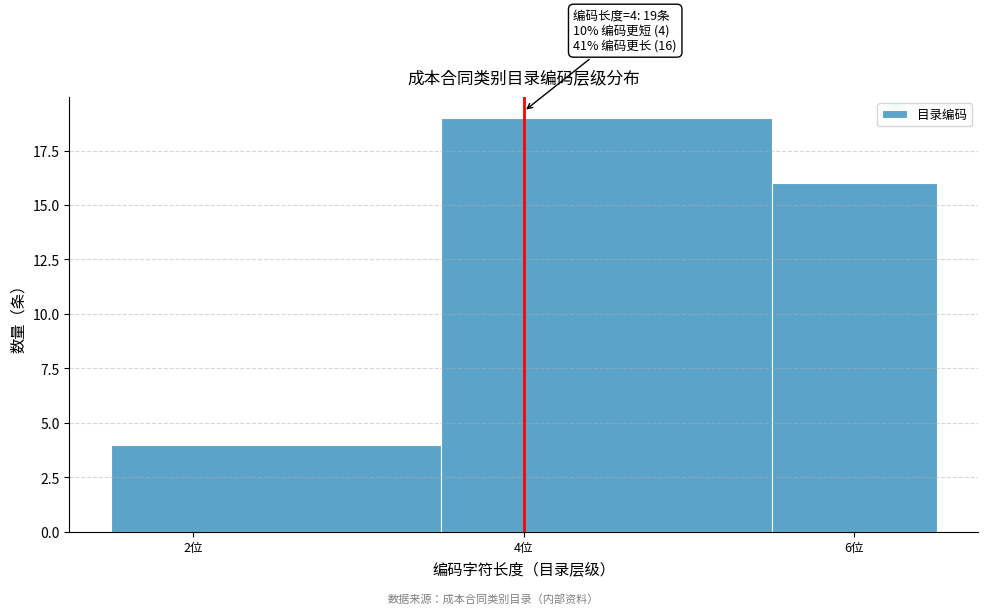

Over which range of the x-axis is the bar tallest?

3.5 to 5.5